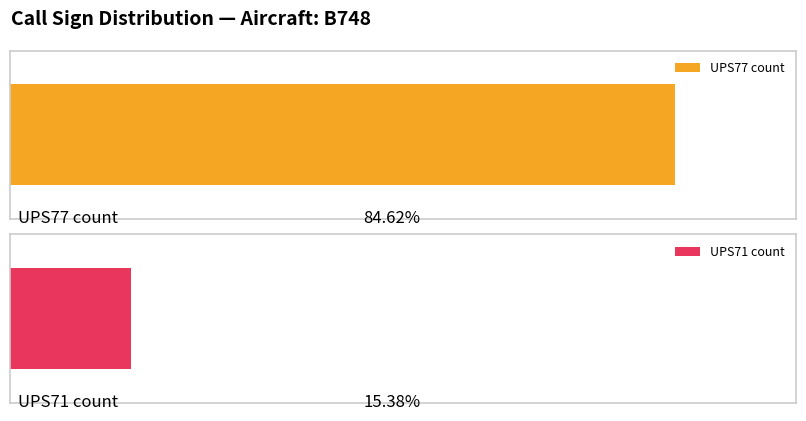

How many bars are there in total?

2